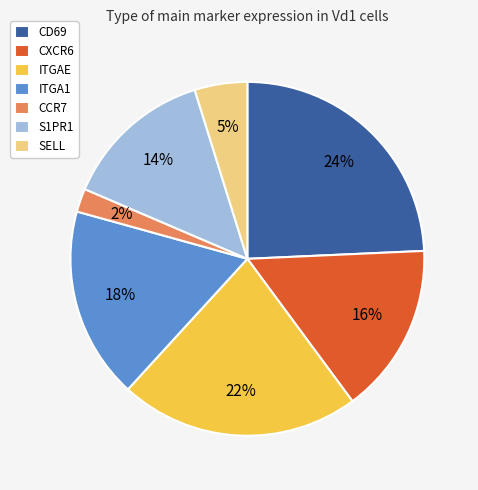

What is the ratio of the value at ITGA1 to the value at ITGAE?

0.8